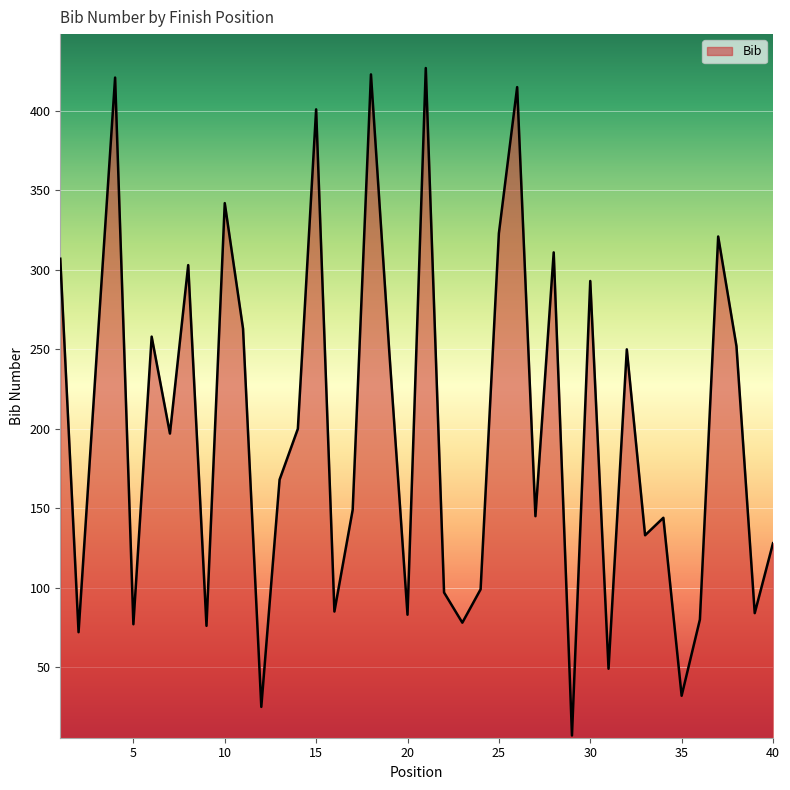

Does the chart display data point markers on the line(s)?

No